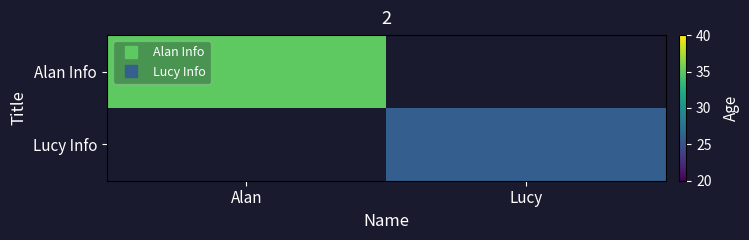

What is the lowest value of the Alan Info series?

35.0